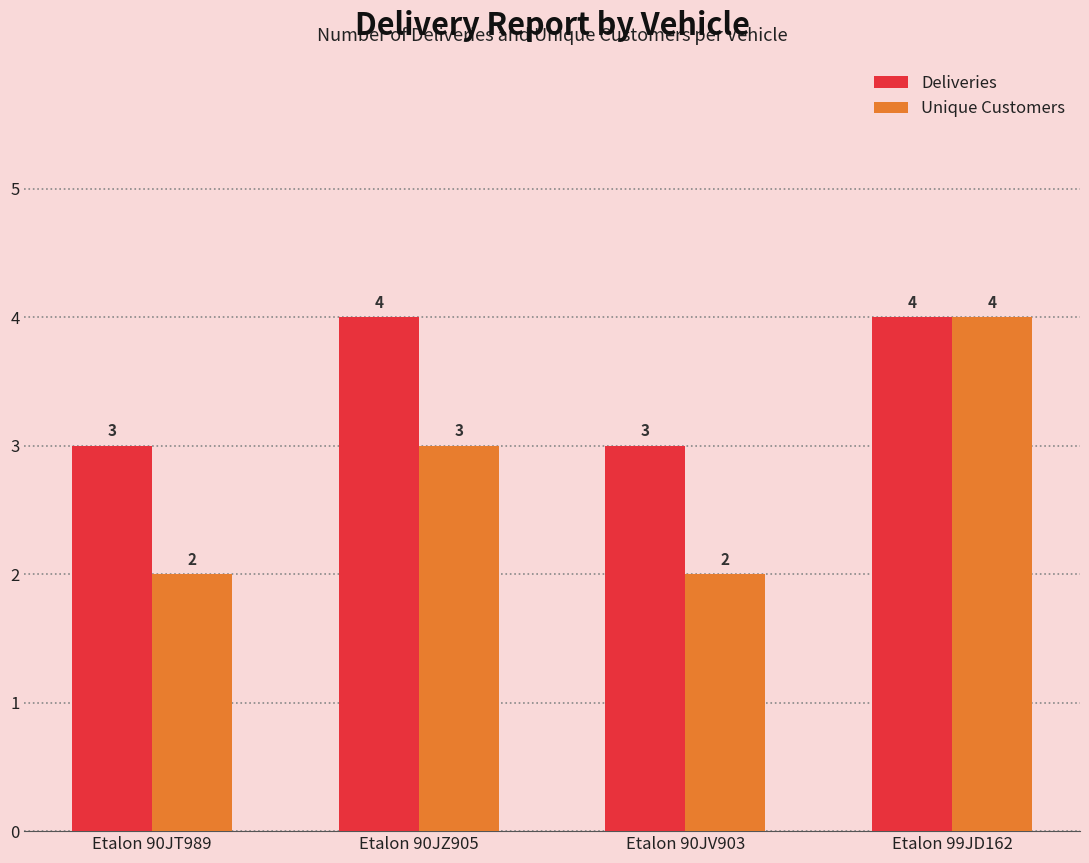

What is the greatest value displayed?

4